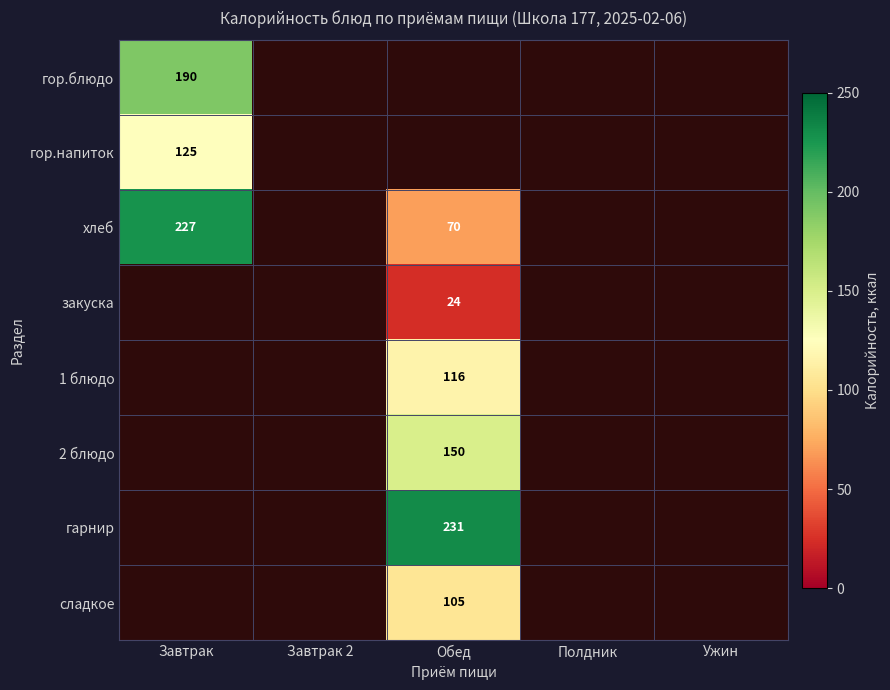

Count the number of data series in this chart.

8